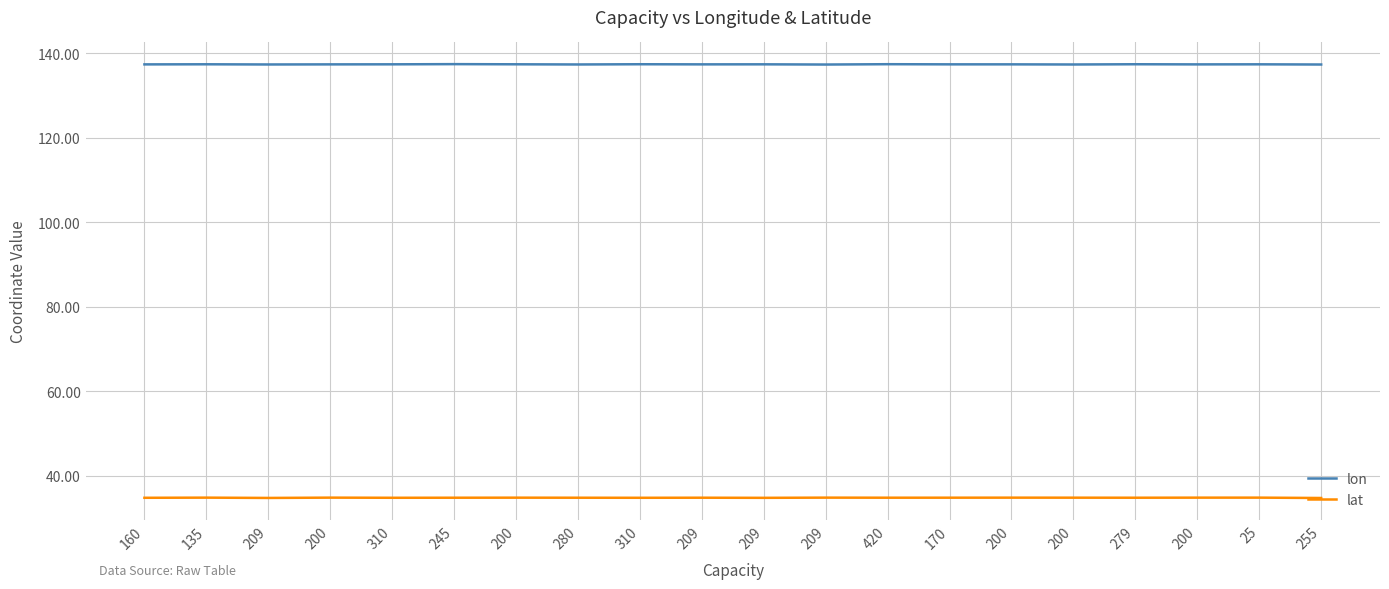

True or false: lon and lat intersect in this chart.

False